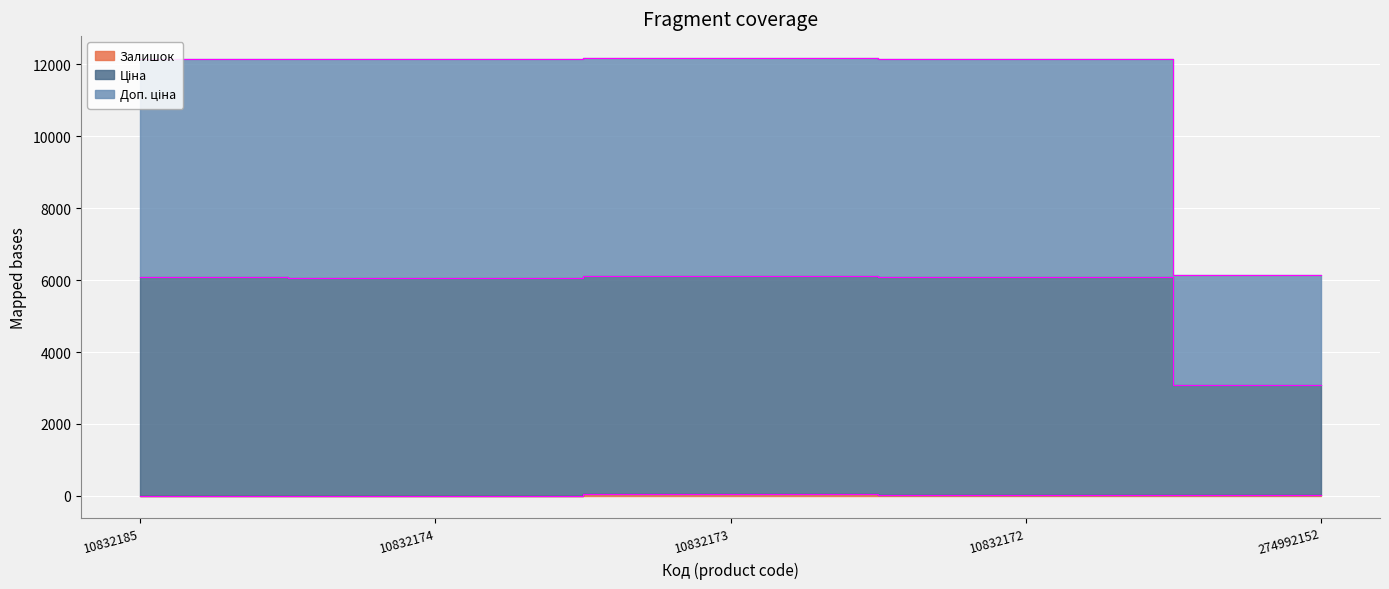

What is the total value across all series at 274992152?

9272.3